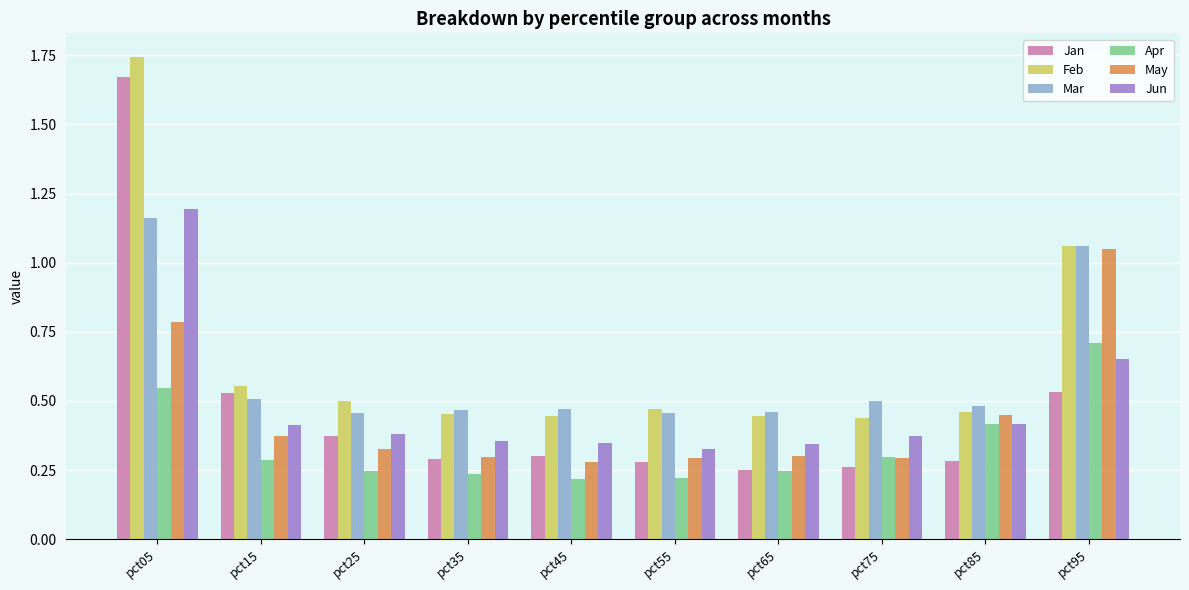

Which series has the largest range (max minus min)?

Jan